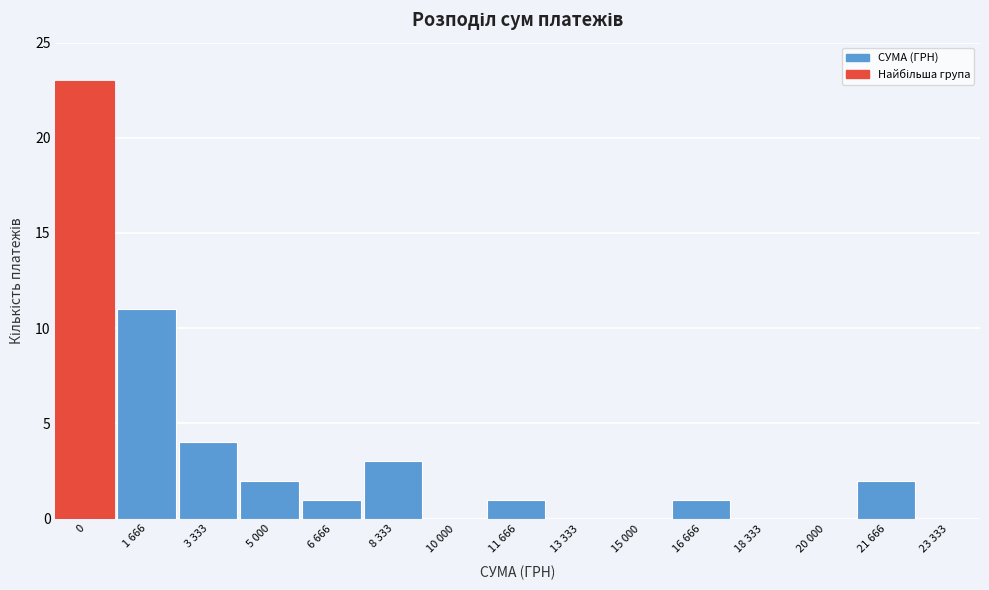

Reading right to left, list all the values displayed in this chart.

23 333=0	21 666=2	20 000=0	18 333=0	16 666=1	15 000=0	13 333=0	11 666=1	10 000=0	8 333=3	6 666=1	5 000=2	3 333=4	1 666=11	0=23